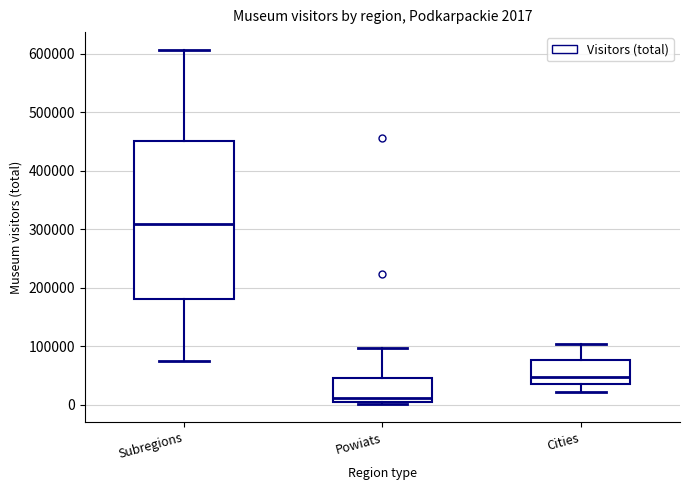

Which box has the highest median line?

Subregions